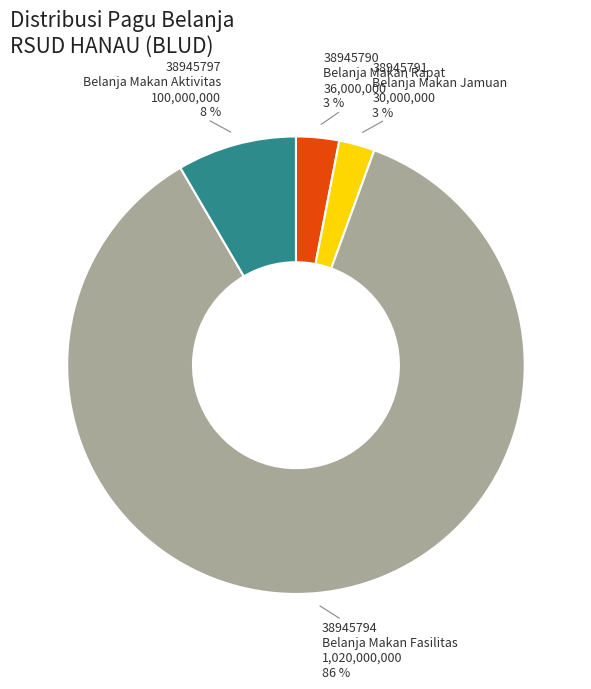

Is there a majority slice in this chart?

Yes